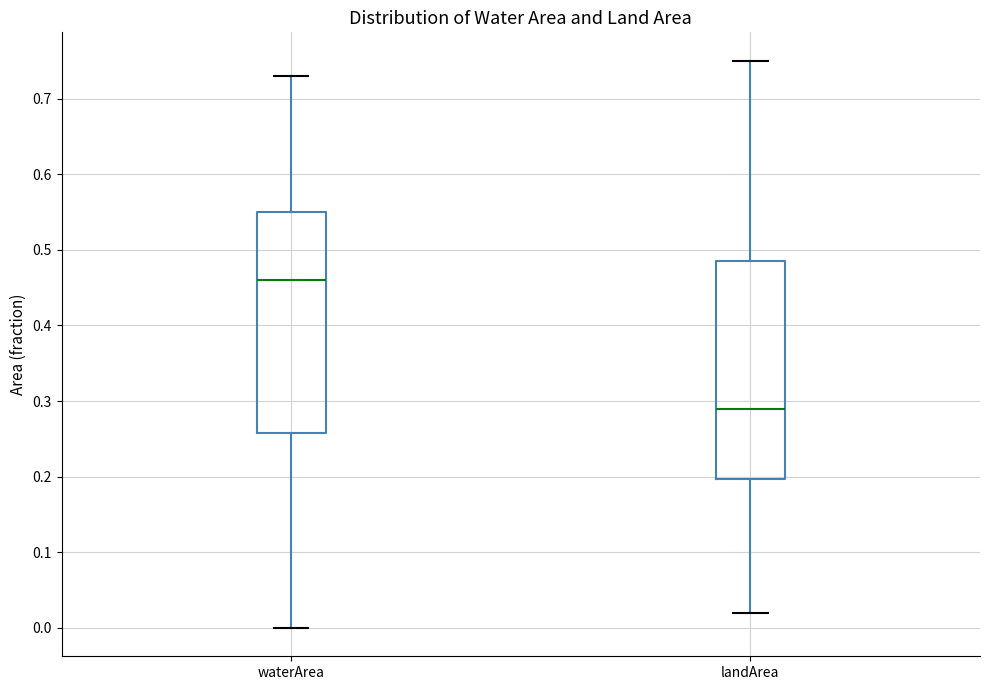

Where is the lower edge of the box for waterArea on the y-axis? The values are not printed on the chart, so give them approximately, as read against the axis.

0.26